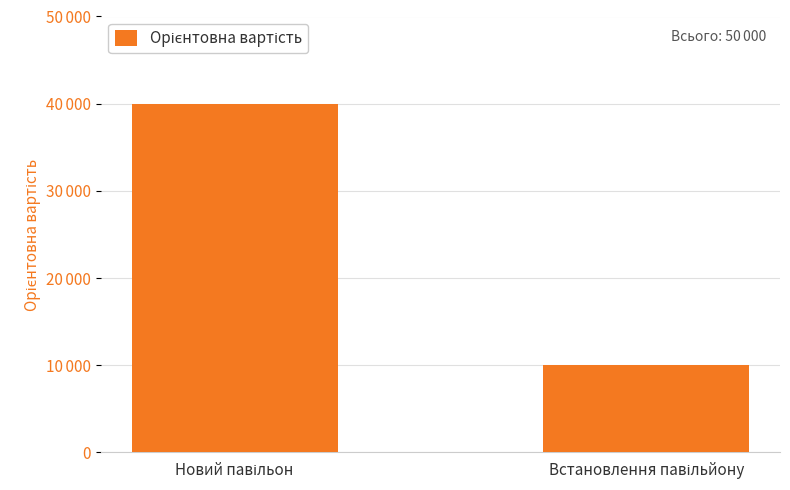

Reading right to left, what are all the values shown in this chart?

10000	40000